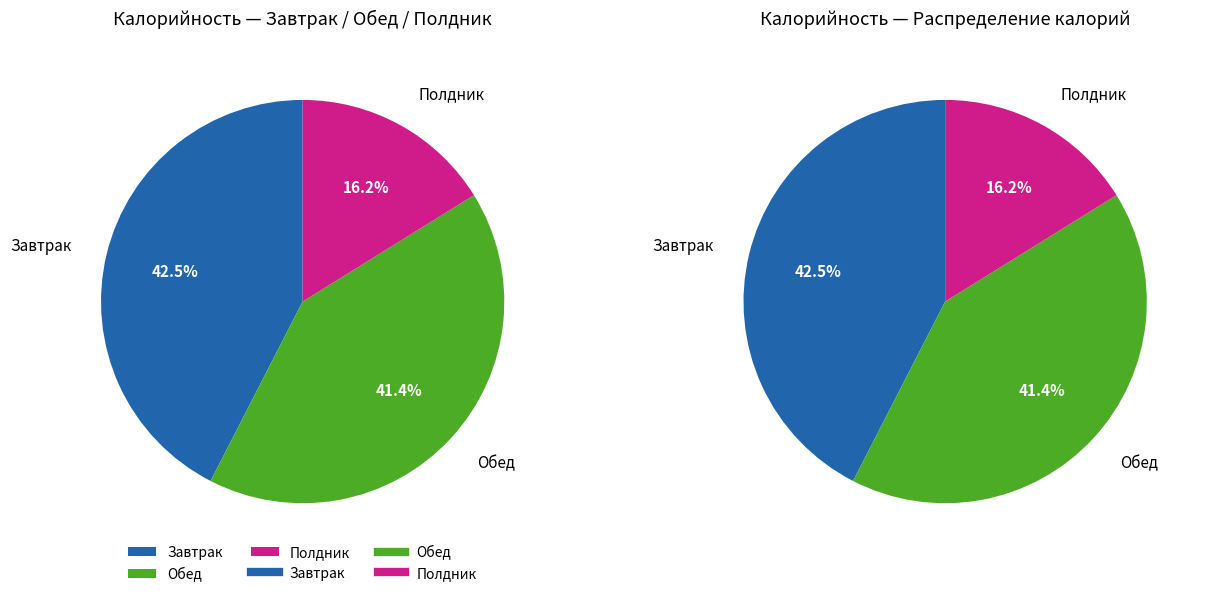

Is Обед the majority of the pie?

No